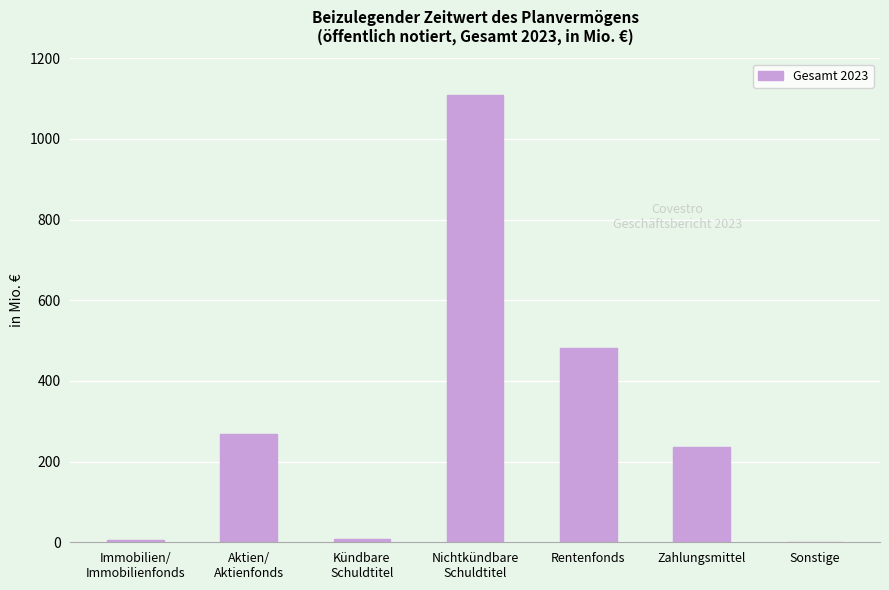

Which has a higher value, Sonstige or Zahlungsmittel?

Zahlungsmittel